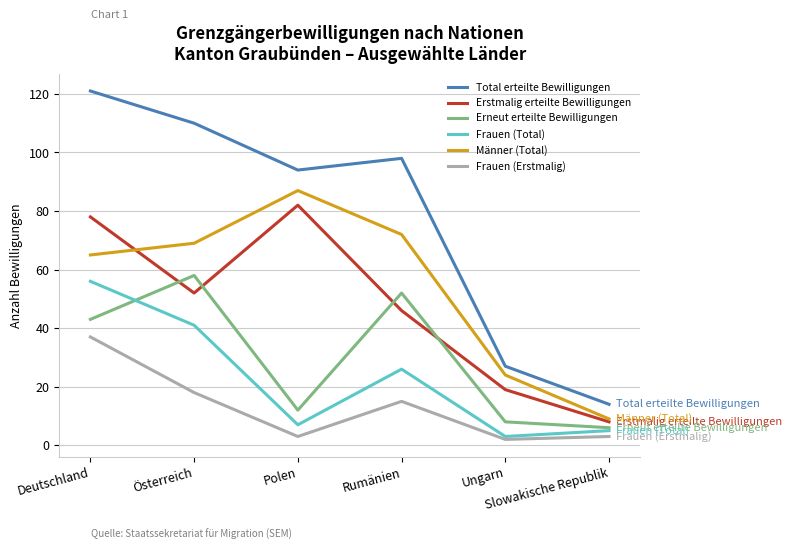

Which series has the largest range (max minus min)?

Total erteilte Bewilligungen